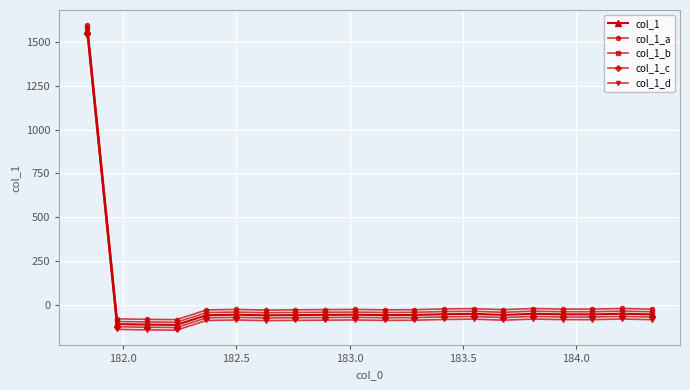

Is this an area chart (filled region under the line)?

No